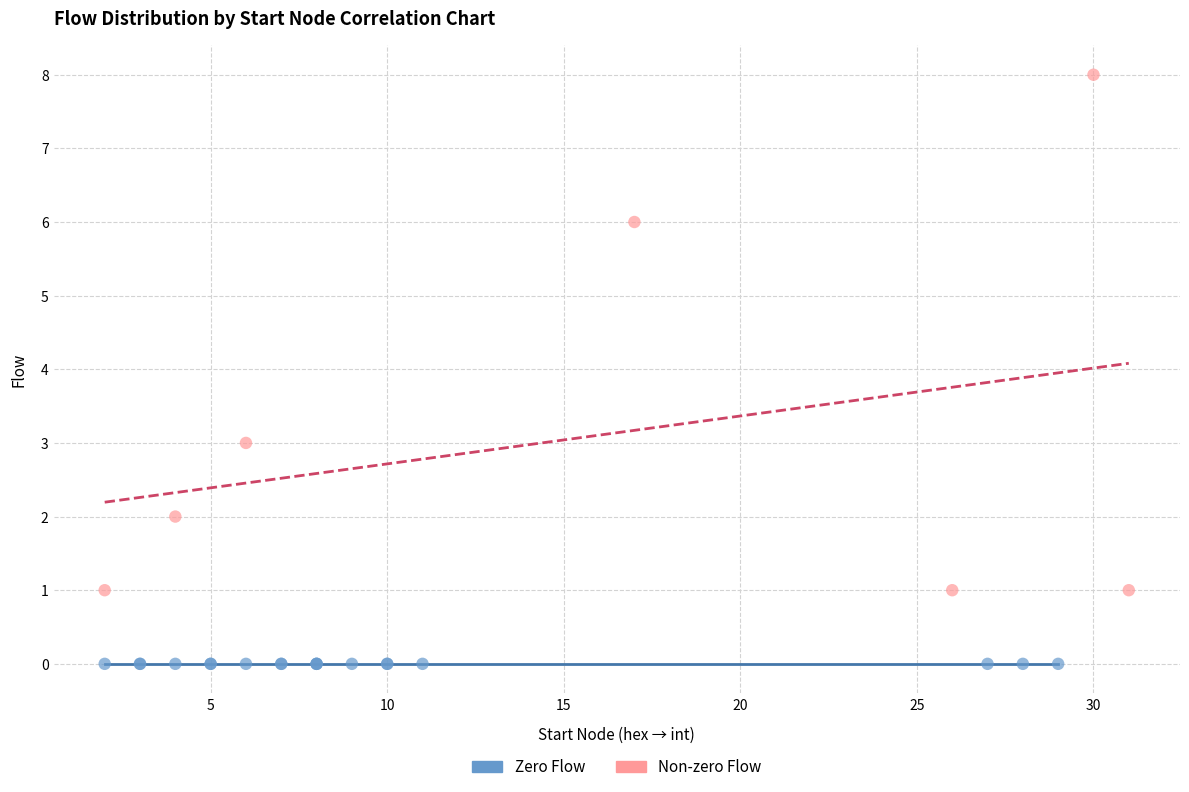

What are all the series names shown in the legend?

Zero Flow, Non-zero Flow